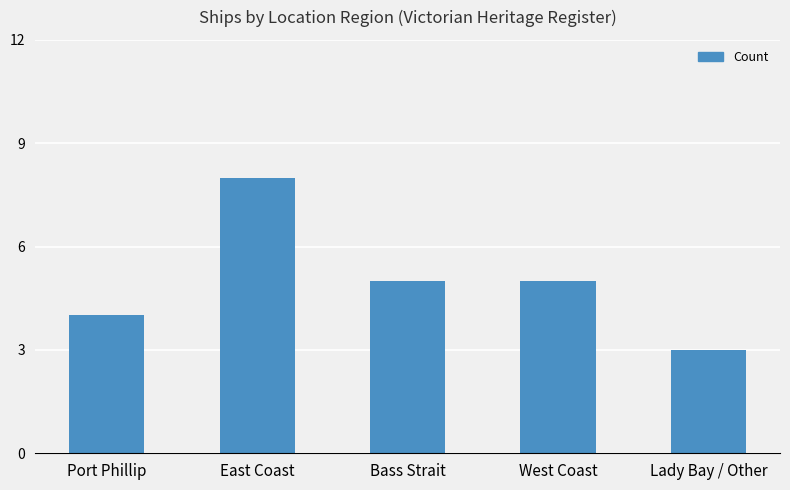

How many values are between 4 and 5?

3